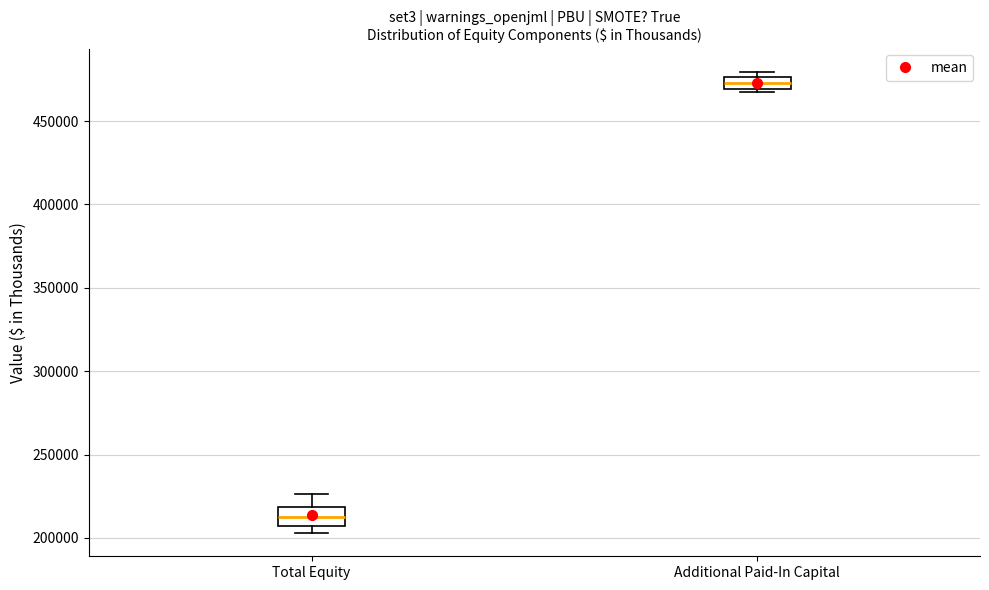

Where is the lower edge of the box for Additional Paid-In Capital on the y-axis? The values are not printed on the chart, so give them approximately, as read against the axis.

470000